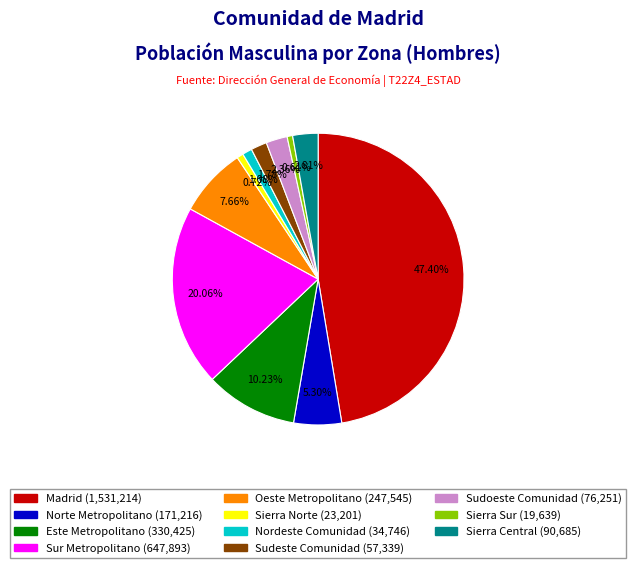

Which has a higher value, Sur Metropolitano or Nordeste Comunidad?

Sur Metropolitano